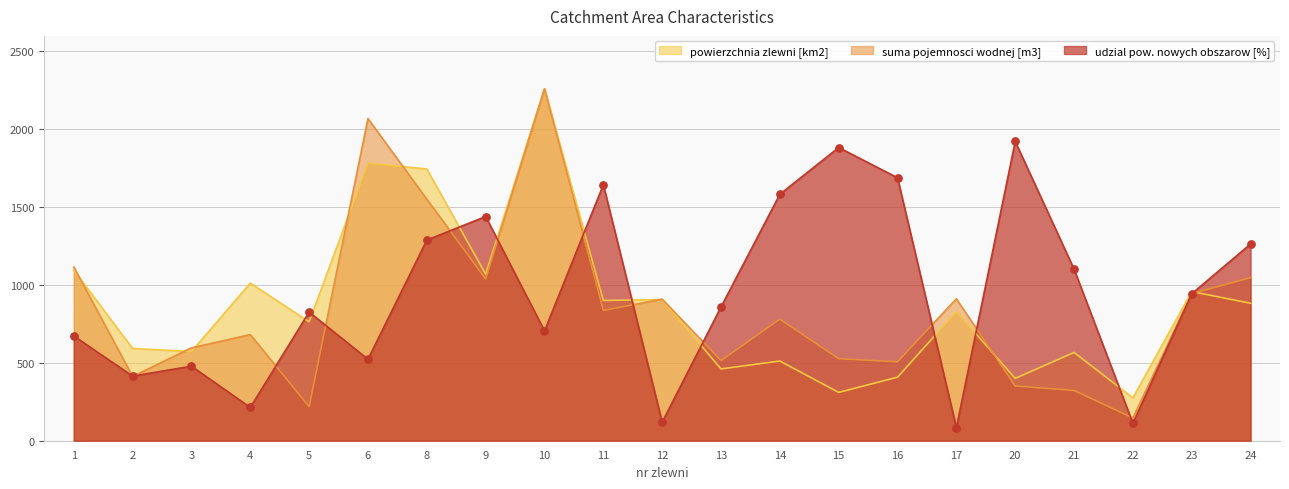

At how many categories does at least one series exceed 1860?

4